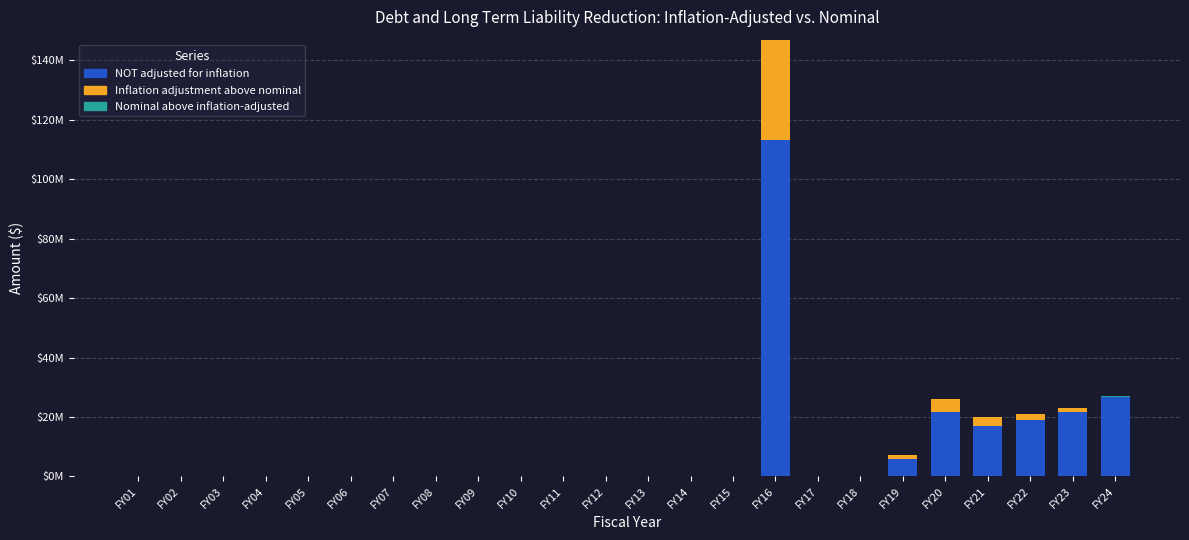

Reading left to right, list all the values displayed in this chart.

NOT adjusted for inflation: FY01=0.0	FY02=0.0	FY03=0.0	FY04=0.0	FY05=0.0	FY06=0.0	FY07=0.0	FY08=0.0	FY09=0.0	FY10=0.0	FY11=0.0	FY12=0.0	FY13=0.0	FY14=0.0	FY15=0.0	FY16=113.2	FY17=0.0	FY18=0.0	FY19=6.0	FY20=21.5	FY21=17.1	FY22=19.1	FY23=21.7	FY24=27.0
Inflation adjustment (CPI above nominal): FY01=0.0	FY02=0.0	FY03=0.0	FY04=0.0	FY05=0.0	FY06=0.0	FY07=0.0	FY08=0.0	FY09=0.0	FY10=0.0	FY11=0.0	FY12=0.0	FY13=0.0	FY14=0.0	FY15=0.0	FY16=33.8	FY17=0.0	FY18=0.0	FY19=1.3	FY20=4.4	FY21=3.0	FY22=1.9	FY23=1.2	FY24=0.0
Nominal above inflation-adjusted: FY01=0.0	FY02=0.0	FY03=0.0	FY04=0.0	FY05=0.0	FY06=0.0	FY07=0.0	FY08=0.0	FY09=0.0	FY10=0.0	FY11=0.0	FY12=0.0	FY13=0.0	FY14=0.0	FY15=0.0	FY16=0.0	FY17=0.0	FY18=0.0	FY19=0.0	FY20=0.0	FY21=0.0	FY22=0.0	FY23=0.0	FY24=0.2